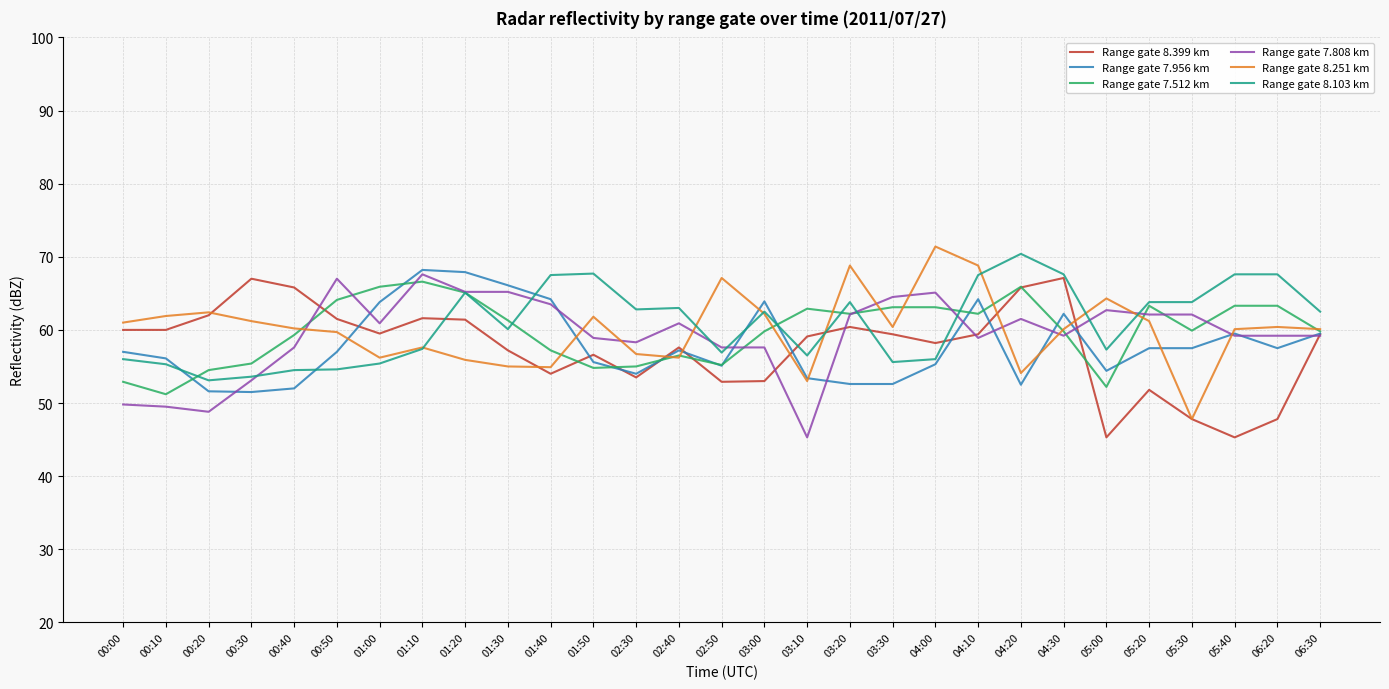

Is it true that Range gate 7.512 km equals 26.0 at 01:40?

False